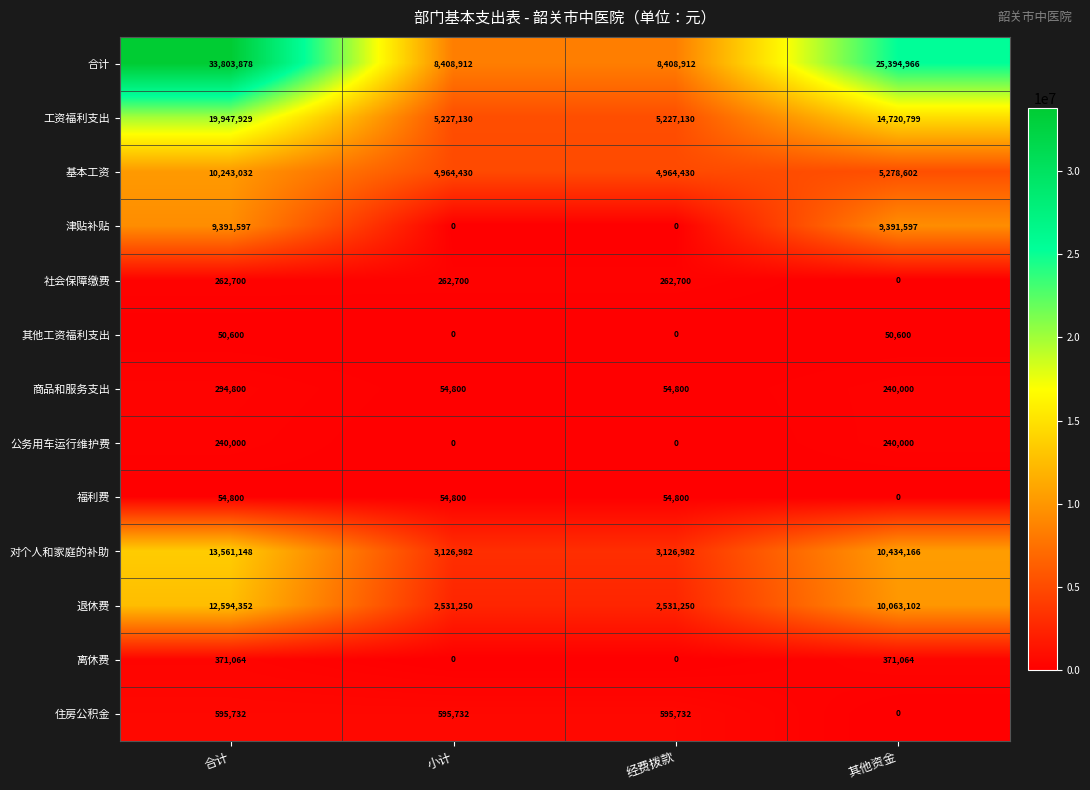

How many positive values does the 公务用车运行维护费 series have?

2